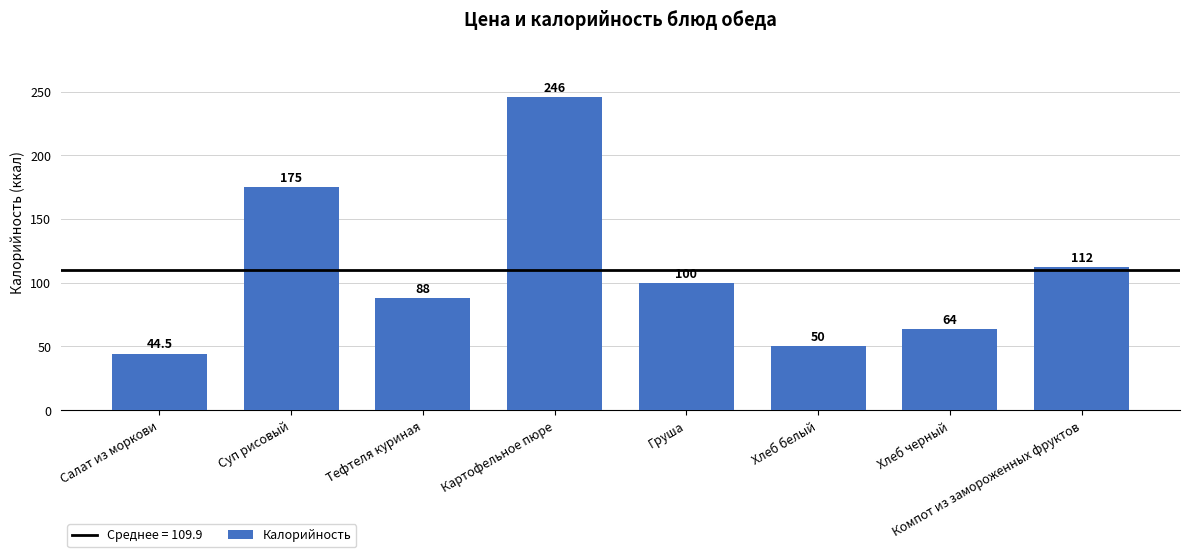

What is the label of the 4th bar from the right?

Груша